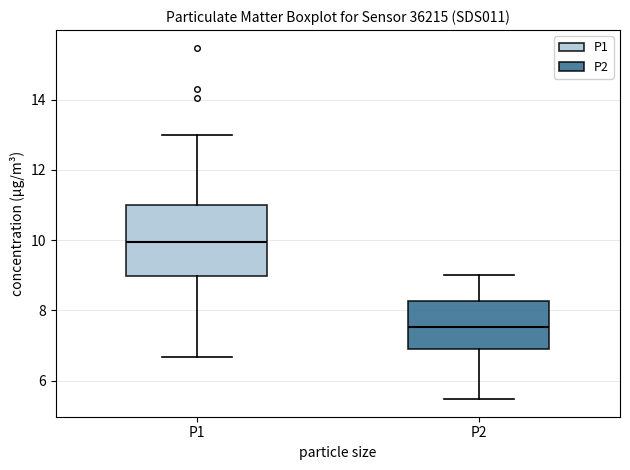

Which box's median line is the lowest?

P2